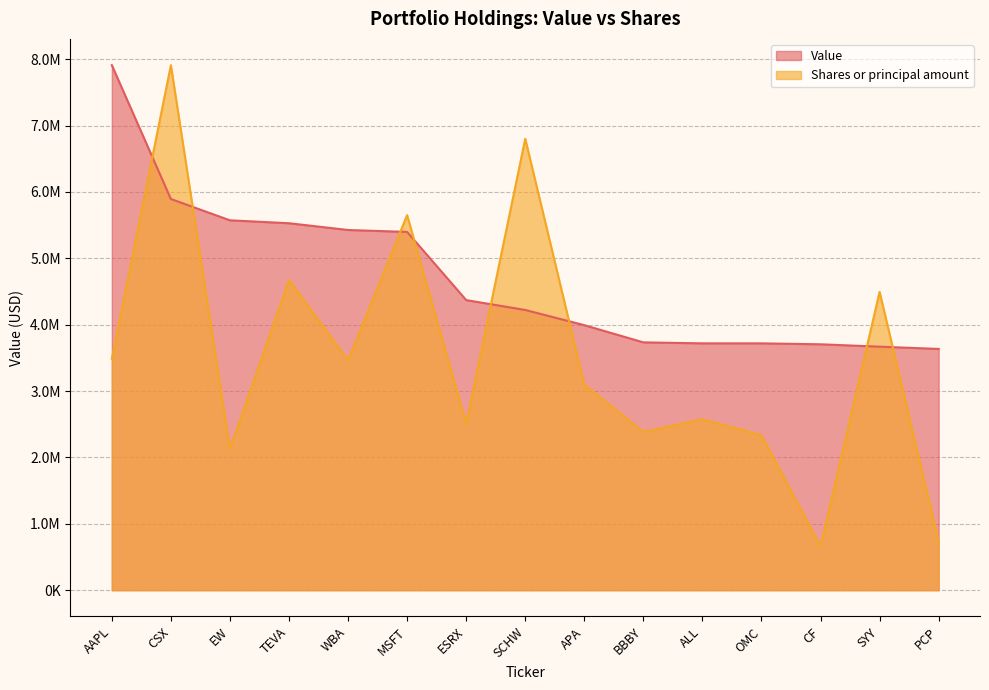

The value of Shares or principal amount at SCHW is 6800912.8. True or false?

True